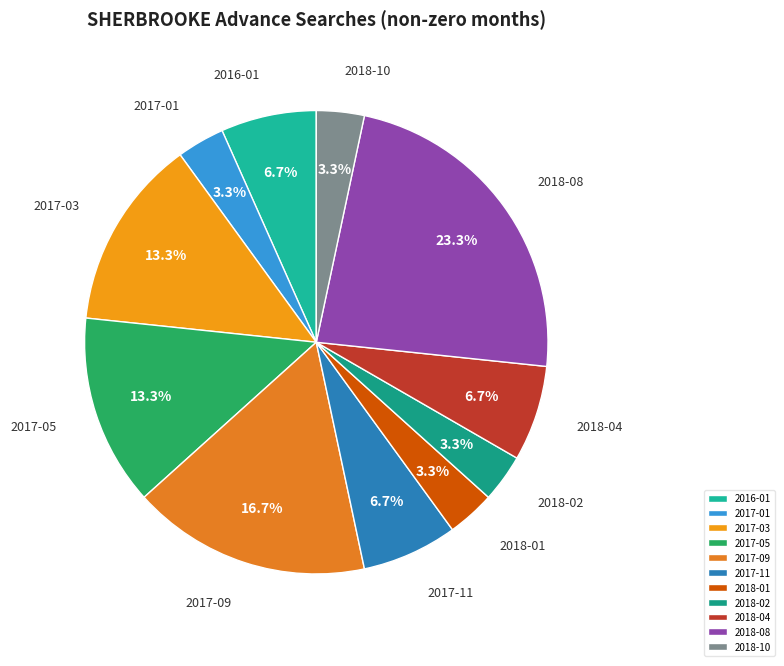

To the nearest percent, what portion does 2017-09 represent?

17%